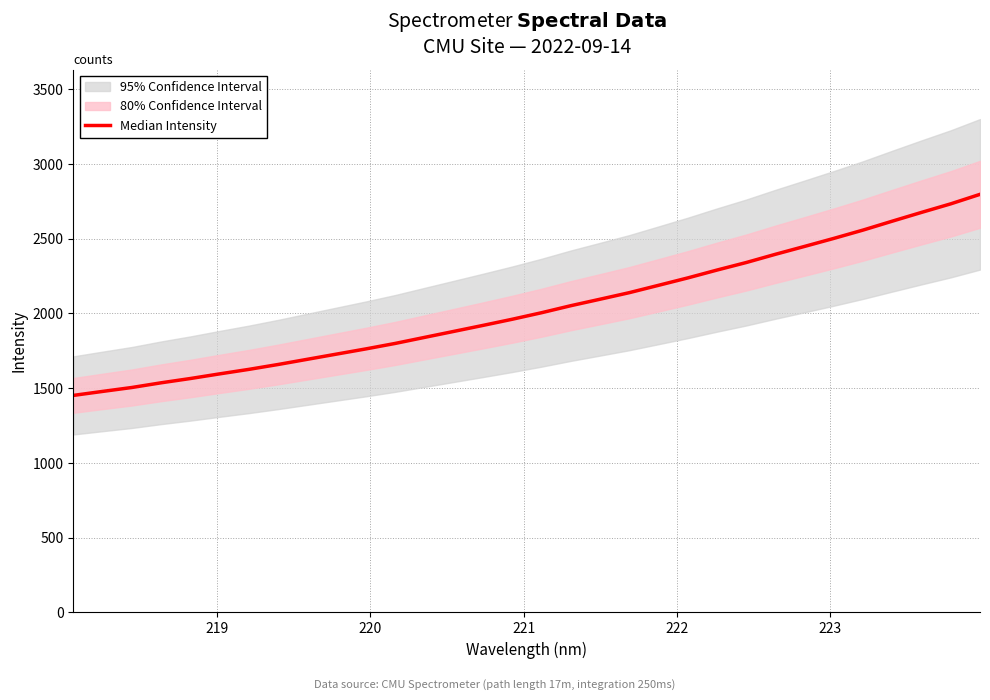

Reading left to right, transcribe all the data shown in this chart.

1451.7	1478.4	1504.7	1536.1	1564.8	1595.9	1626.0	1658.7	1693.6	1728.3	1763.1	1799.6	1839.9	1880.0	1920.3	1961.4	2005.0	2052.0	2095.3	2139.2	2188.3	2237.8	2290.4	2340.8	2396.0	2448.8	2502.4	2558.1	2617.7	2676.3	2733.5	2797.0